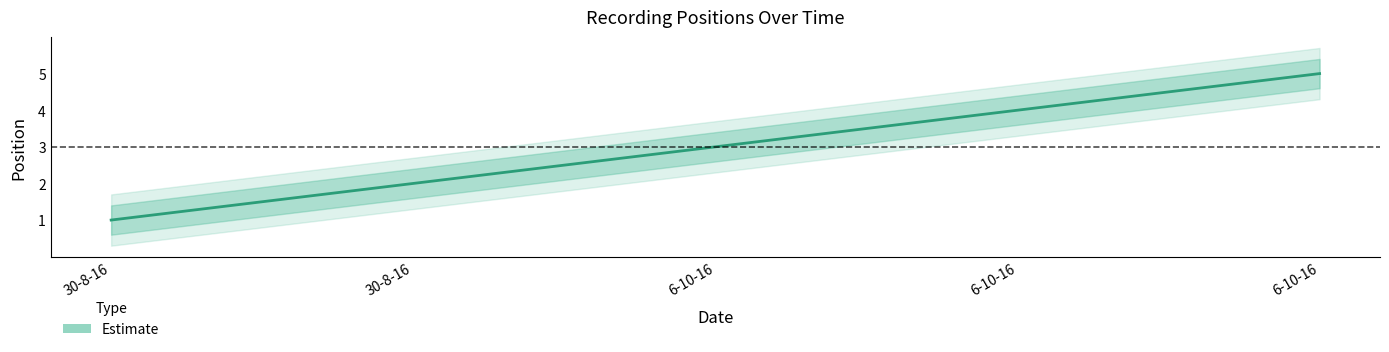

Reading left to right, extract all data points from this chart.

30-8-16=1	30-8-16=2	6-10-16=3	6-10-16=4	6-10-16=5